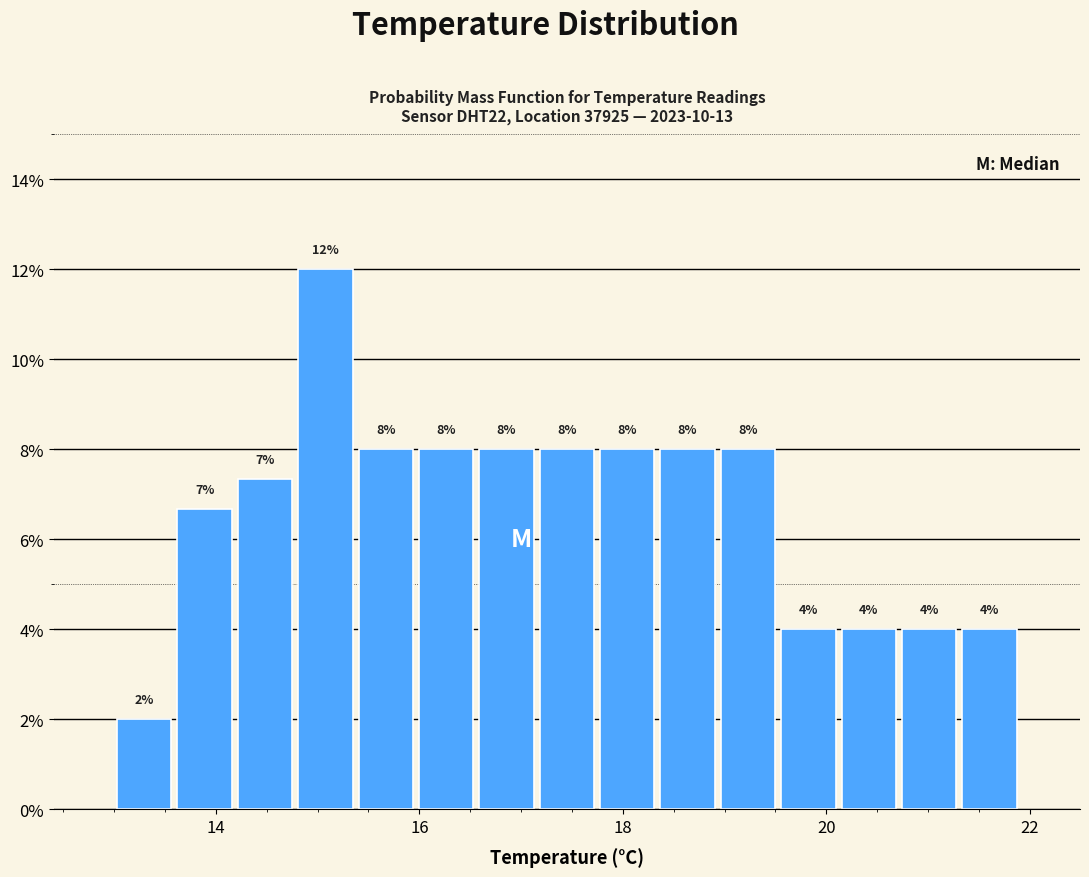

Read against the x-axis, roughly where is the centre of the tallest bar?

15.0